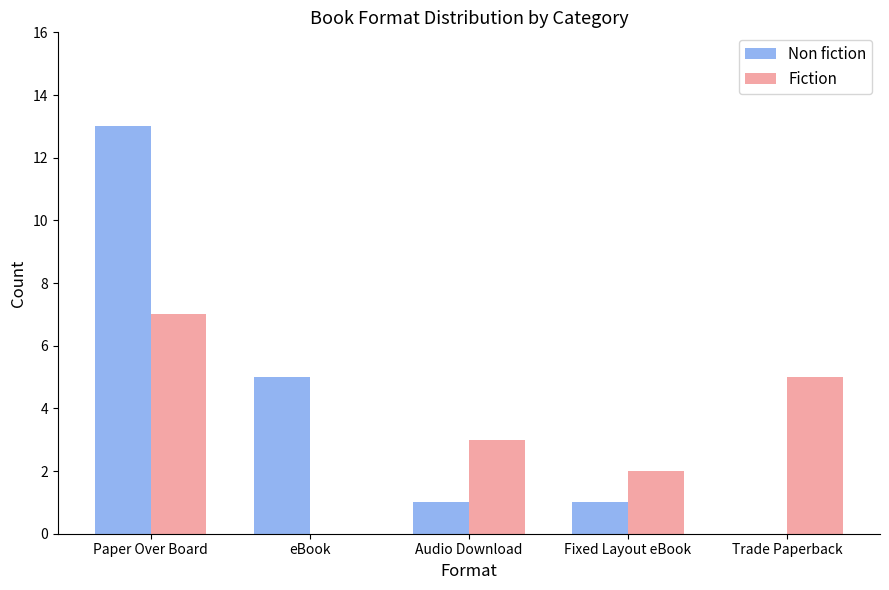

Reading left to right, list all the values displayed in this chart.

Non fiction: Paper Over Board=13	eBook=5	Audio Download=1	Fixed Layout eBook=1	Trade Paperback=0
Fiction: Paper Over Board=7	eBook=0	Audio Download=3	Fixed Layout eBook=2	Trade Paperback=5